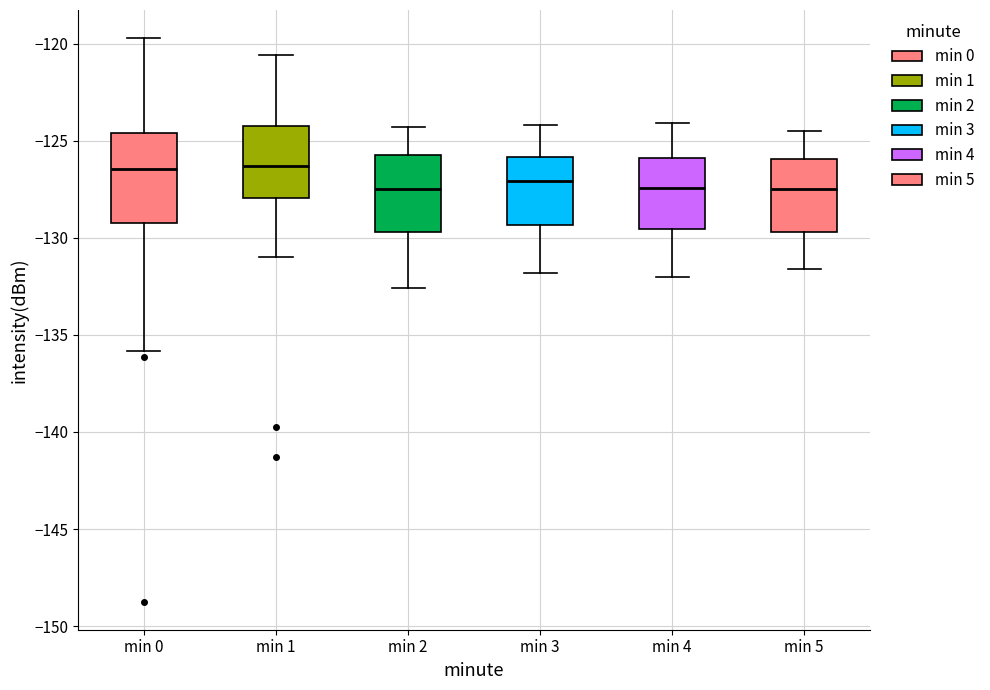

Where does the lower whisker of the box for min 5 end on the y-axis? The values are not printed on the chart, so give them approximately, as read against the axis.

-131.5